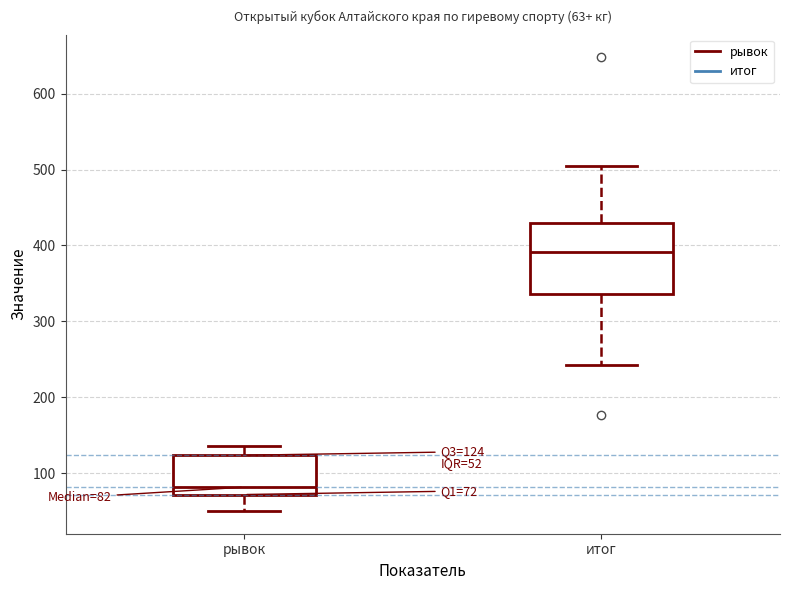

Which box has the highest median line?

итог